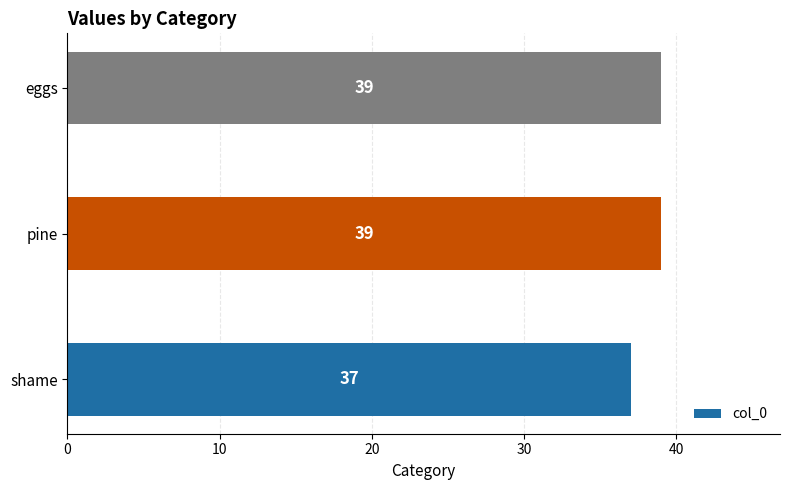

Approximately how many times larger is the value at shame compared to eggs?

0.9